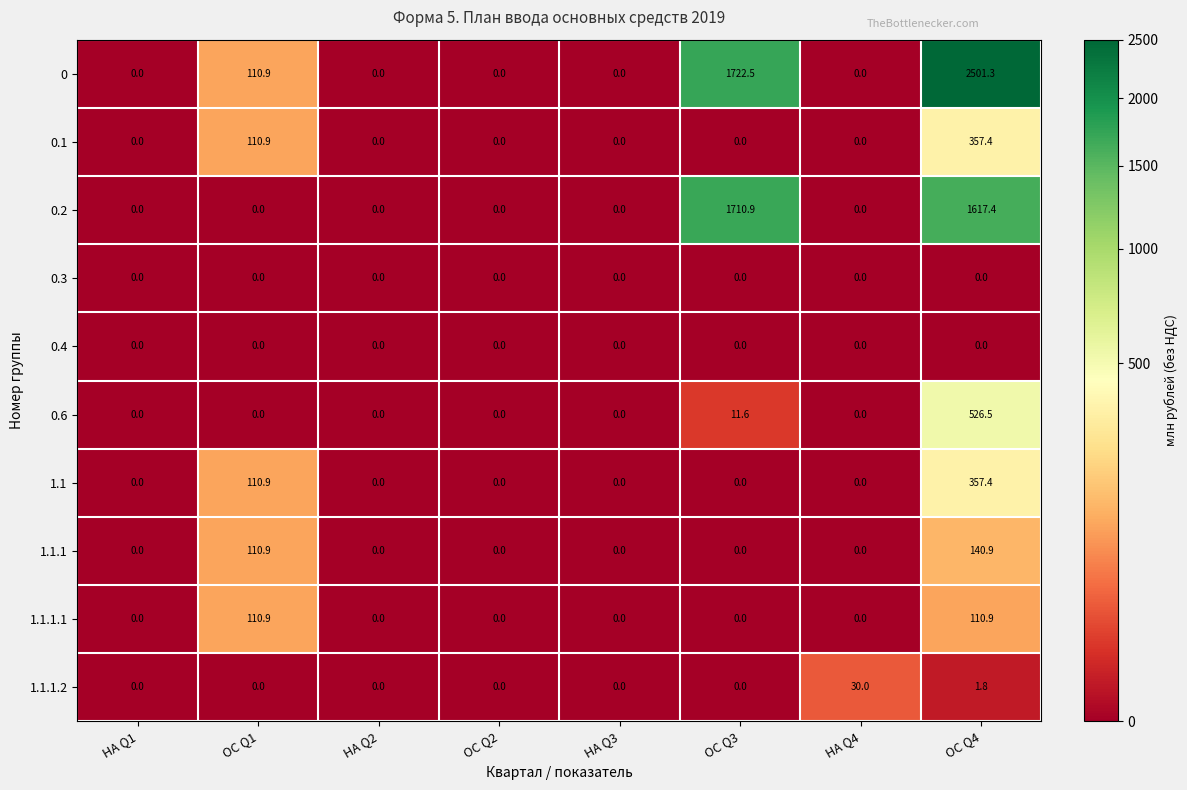

At how many categories does at least one series exceed 2436?

1